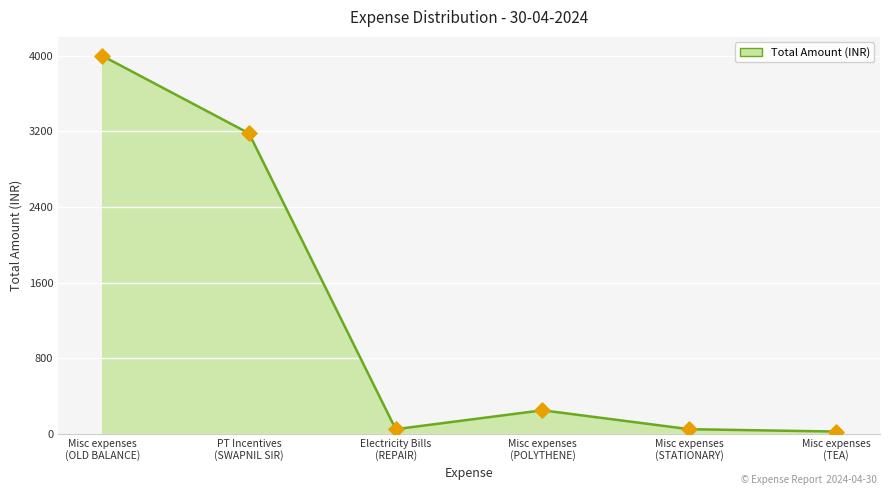

What is the change in value from Misc expenses
(POLYTHENE) to Misc expenses
(STATIONARY)?

-200